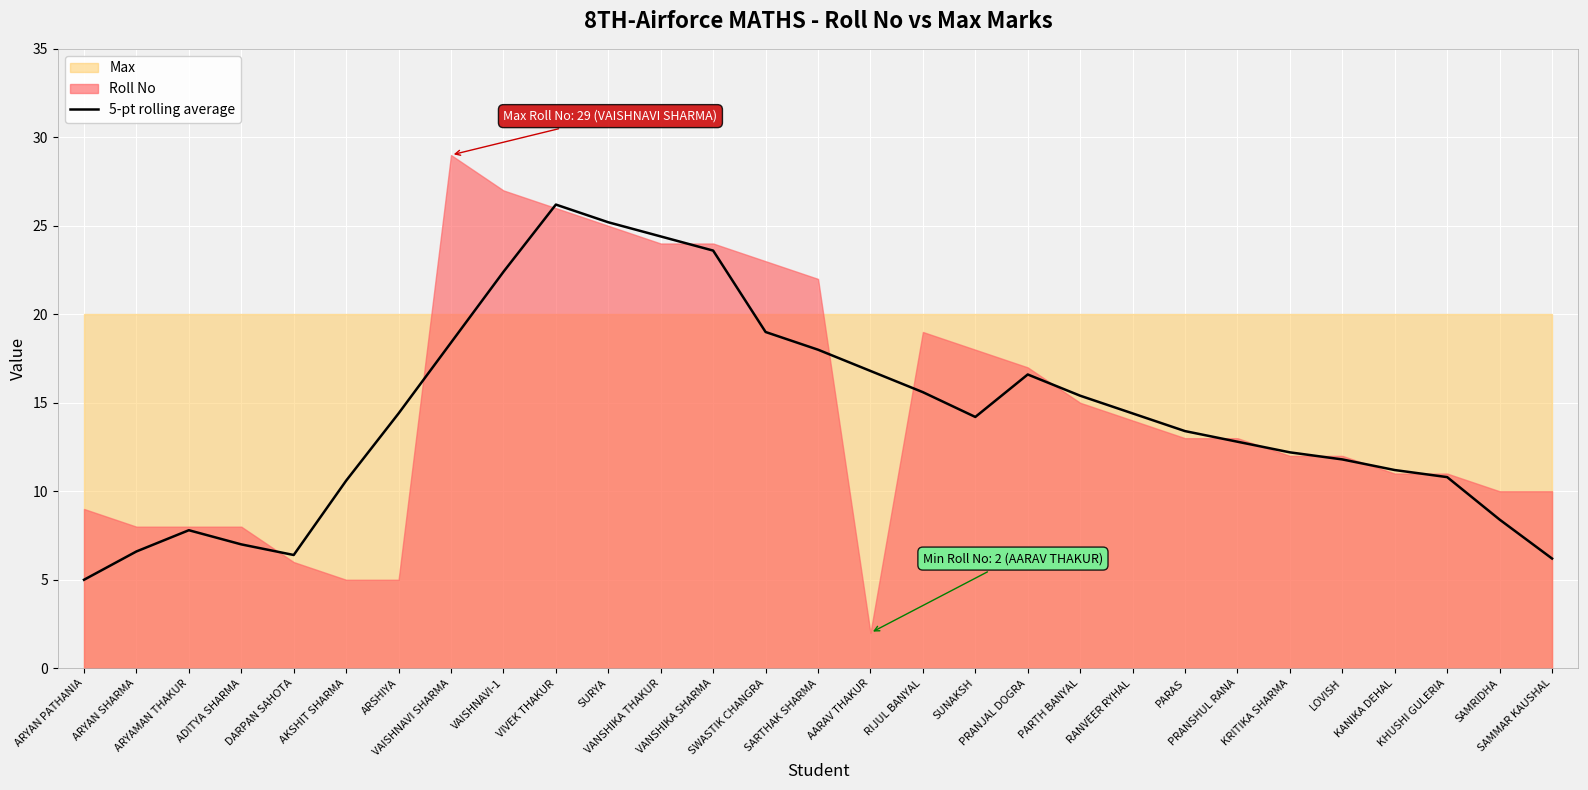

What is the change in value from ARYAN SHARMA to SAMMAR KAUSHAL?

-0.4